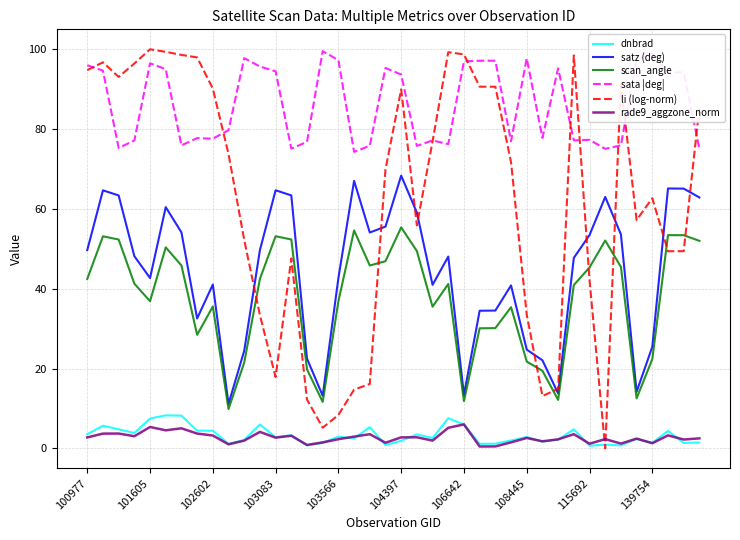

What is the minimum value for sata |deg|?

74.3